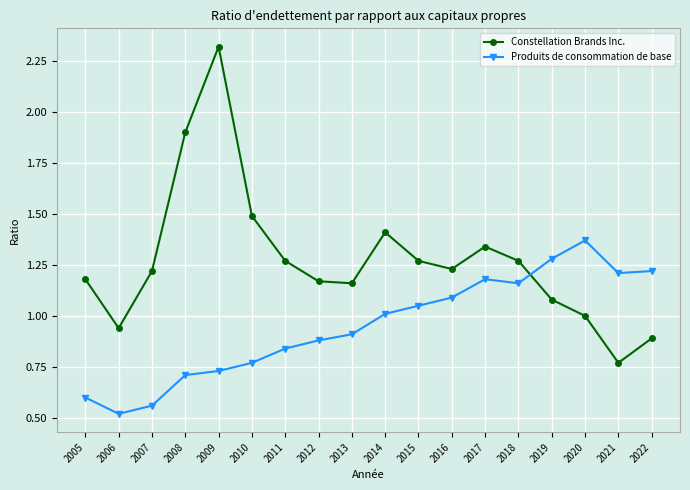

The value of Produits de consommation de base at 2017 is 1.2. True or false?

True